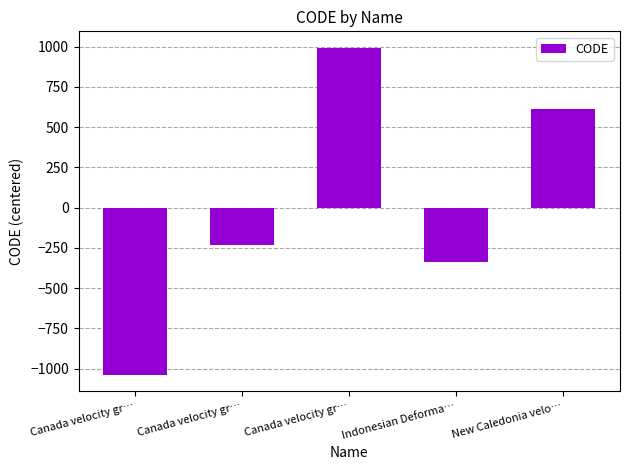

What is the maximum value shown in the chart?

994.2